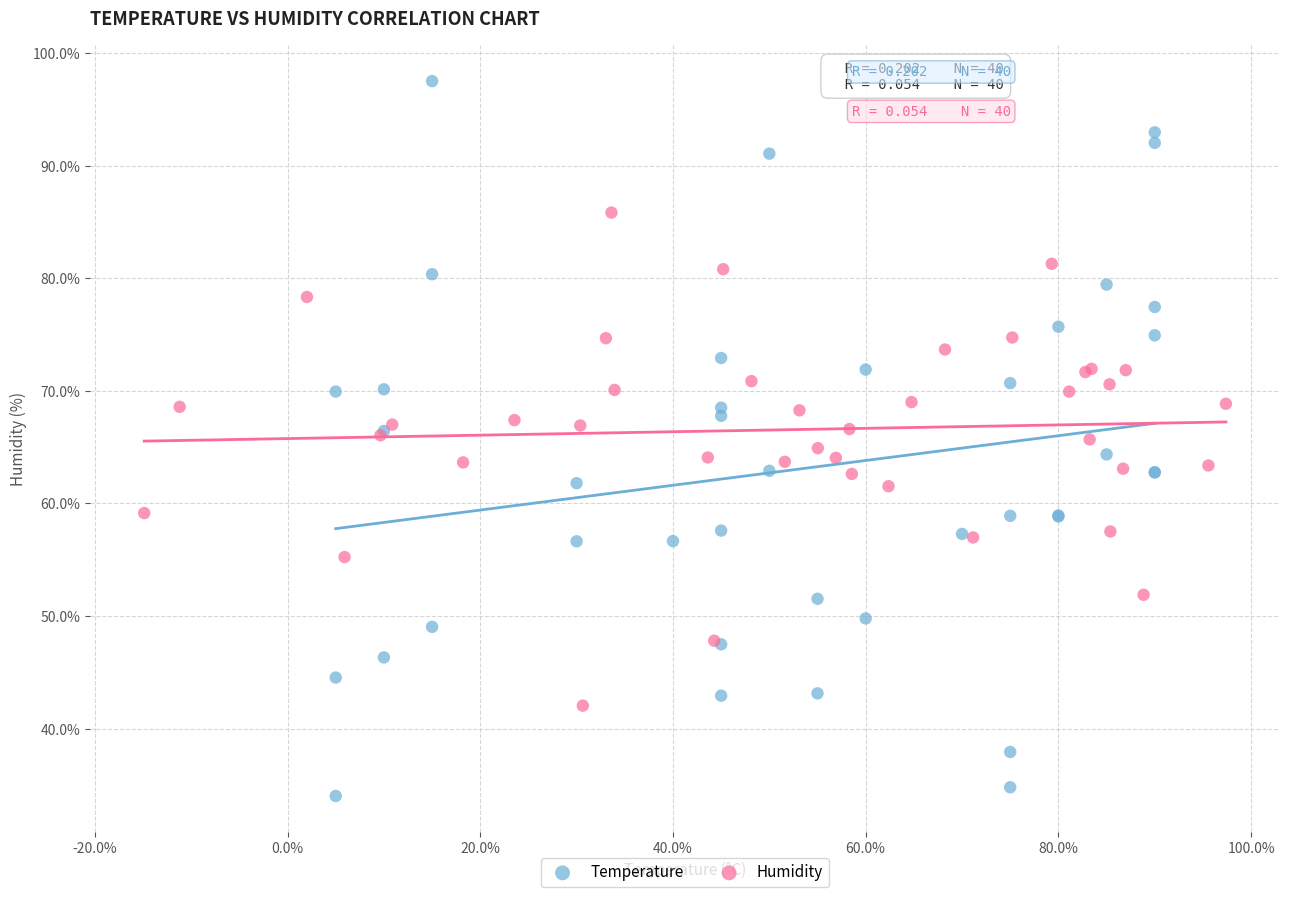

Which series contains the lowest Y value?

Temperature